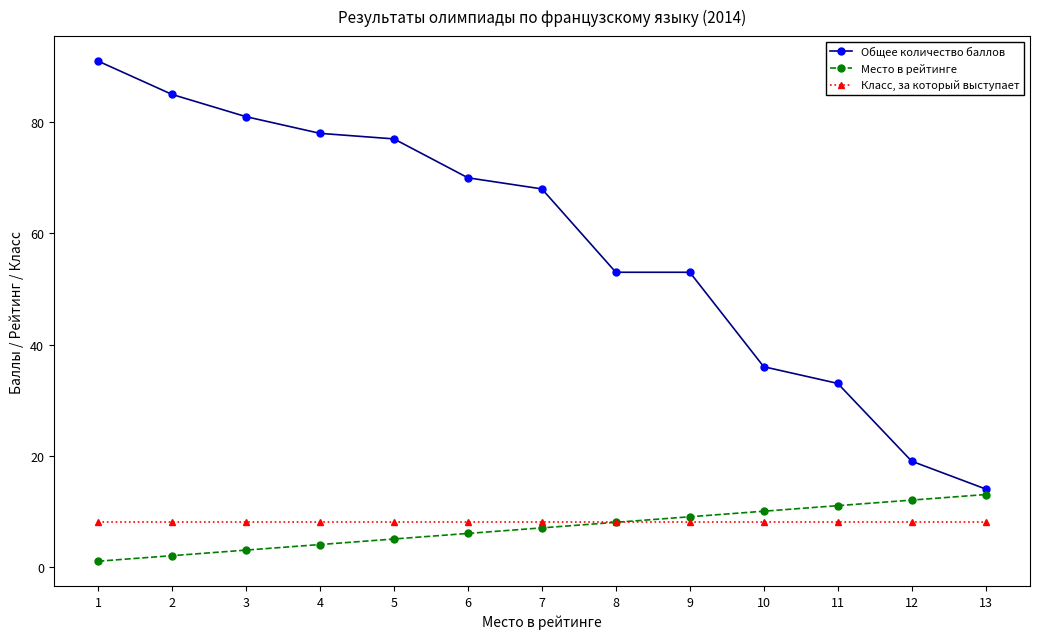

What is the difference between the Общее количество баллов values at 12 and 3?

62